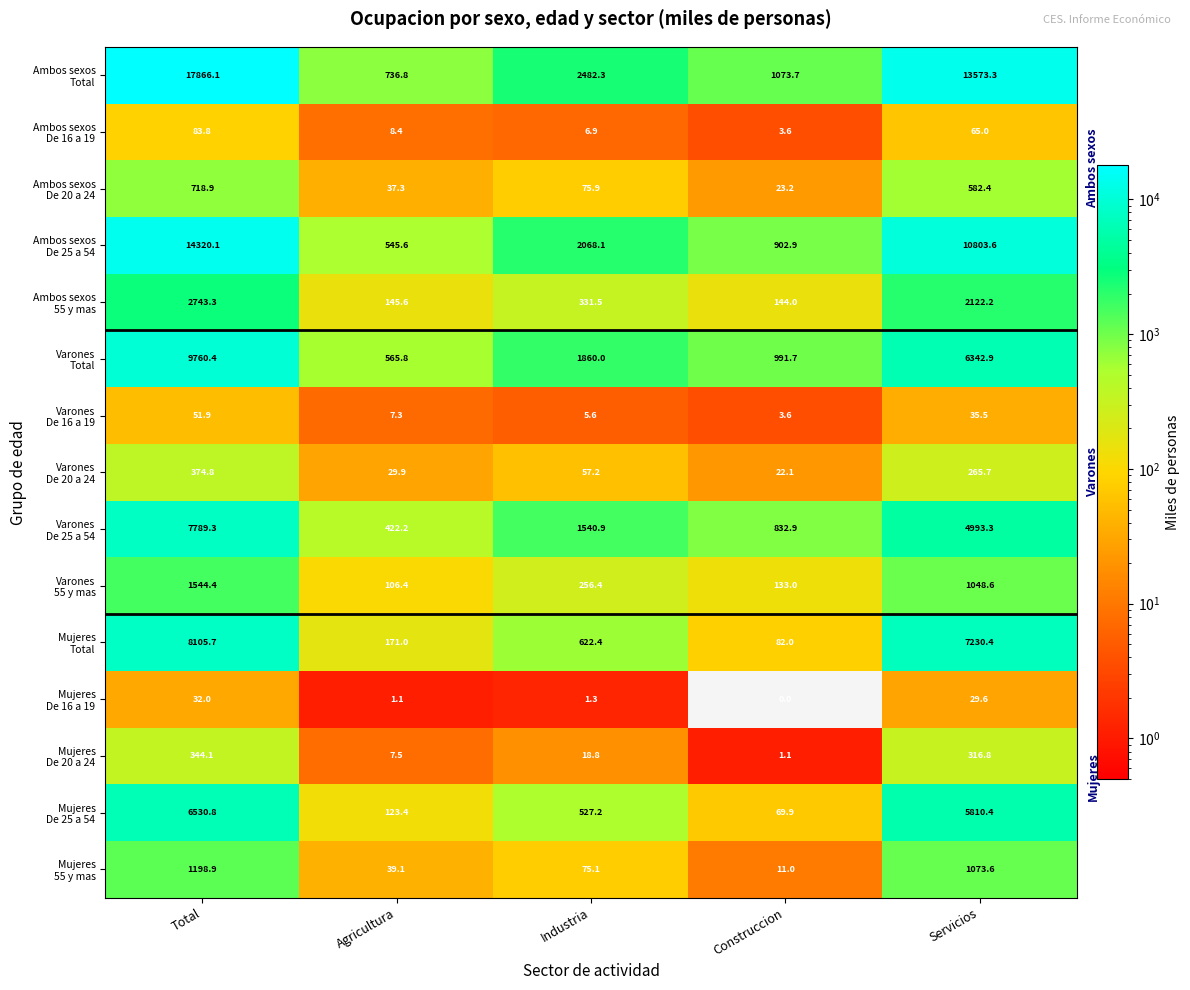

At which category does the chart reach its minimum across all series?

Construccion